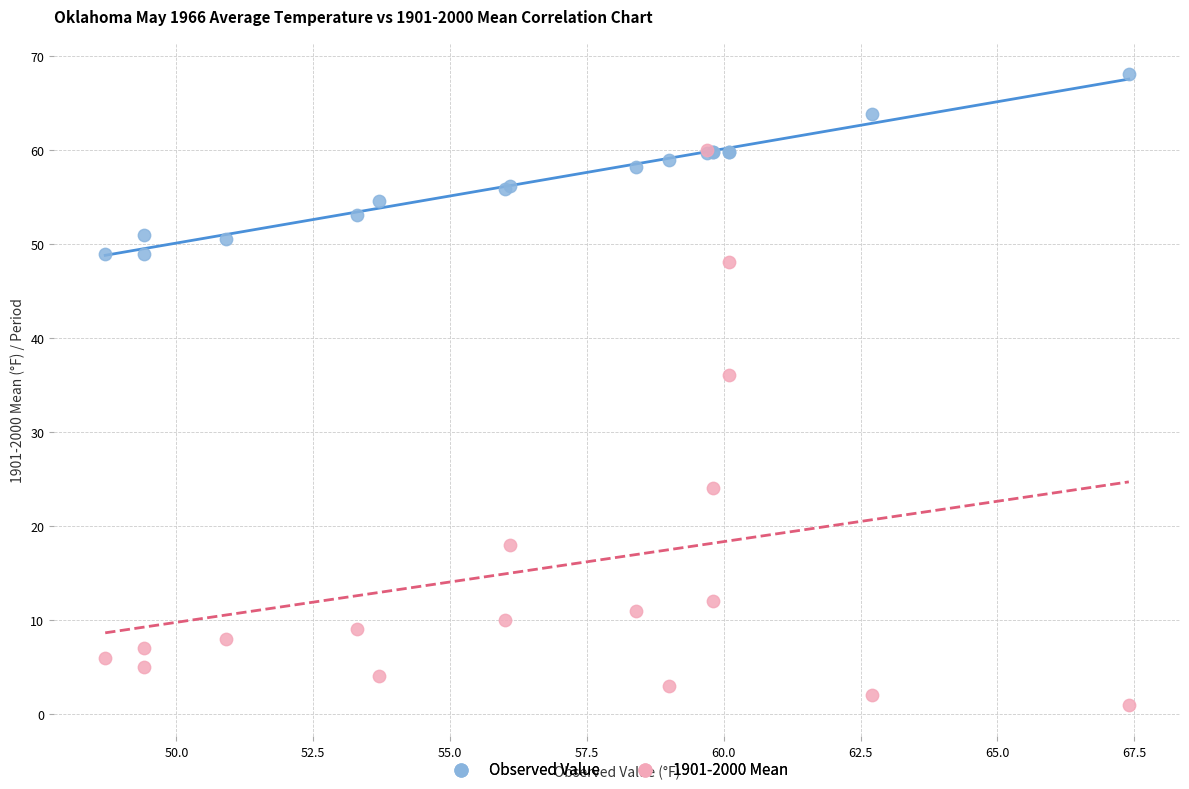

Which series reaches the maximum Y coordinate?

Observed Value